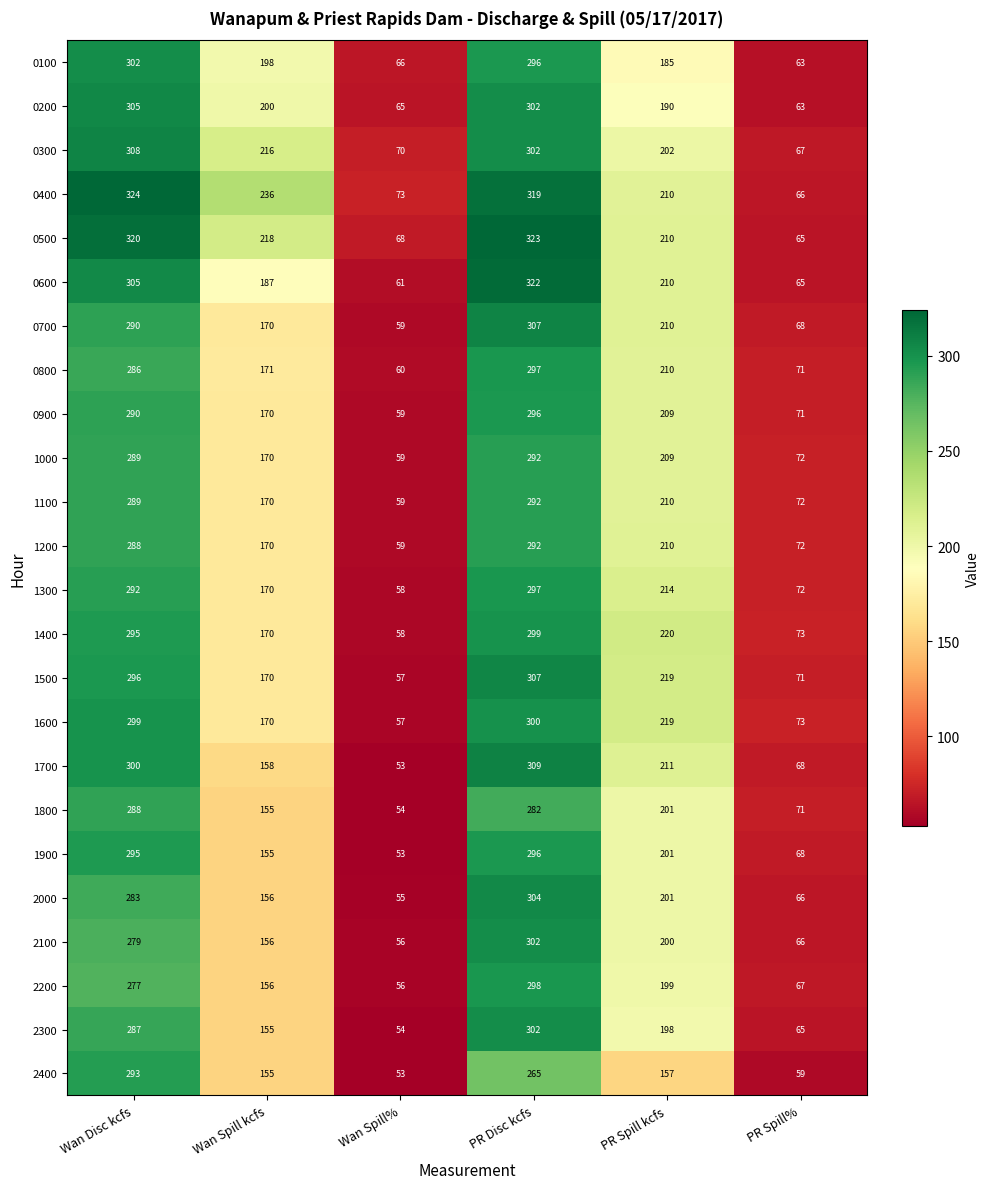

The 1100 series shows 289 at Wan Disc kcfs. True or false?

True